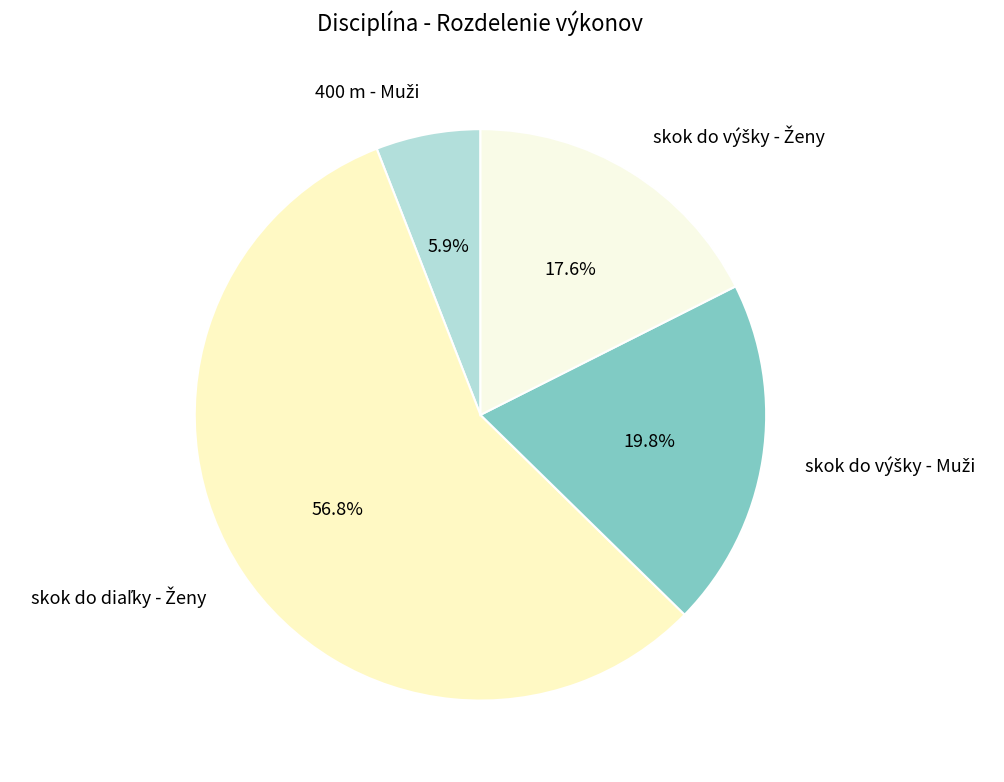

Does any single category account for the majority?

Yes